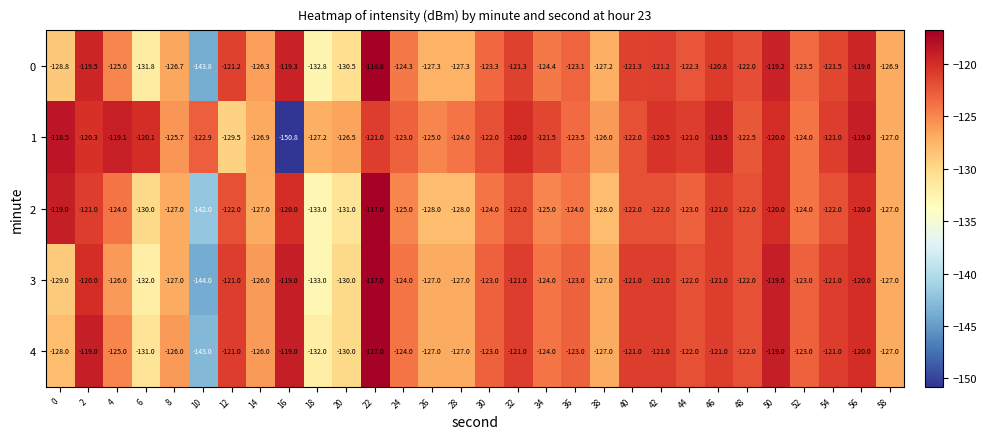

How many distinct data groups are displayed?

5